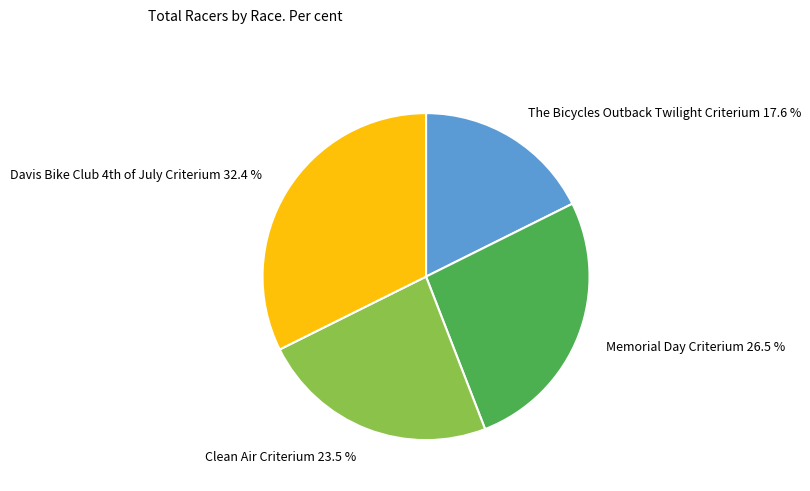

What percentage is NOT represented by Memorial Day Criterium 26.5 %?

73.5%